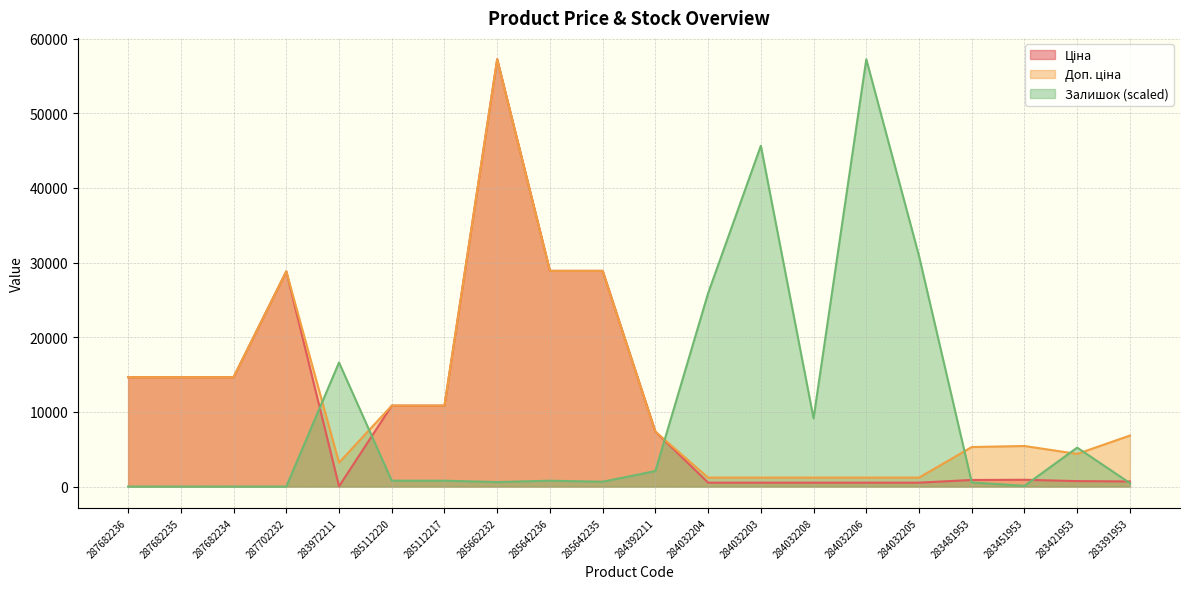

What is the difference between the maximum and minimum values in the Залишок series?

57235.5